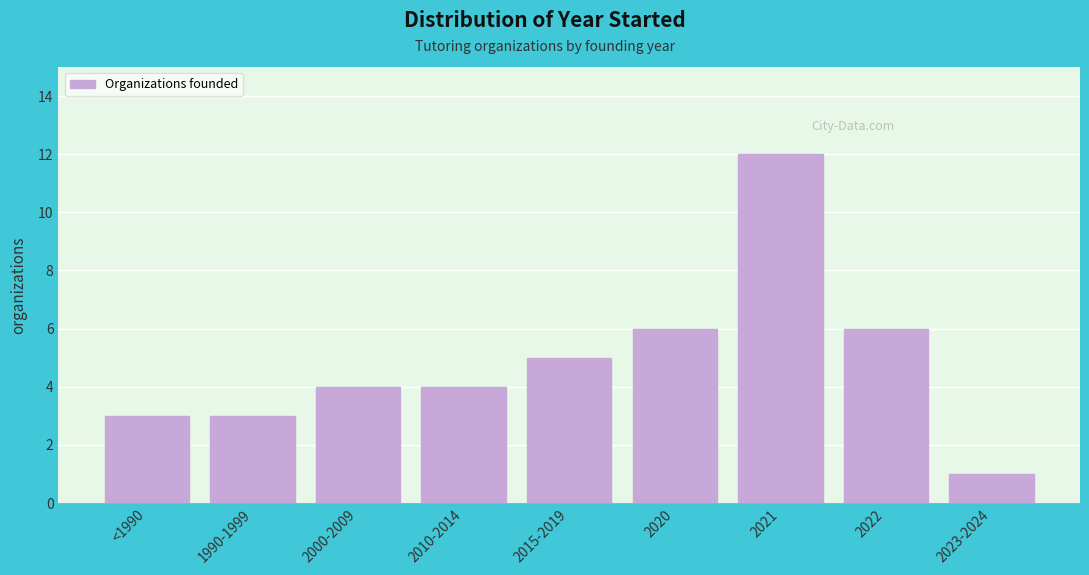

Reading left to right, what are all the values shown in this chart?

3	3	4	4	5	6	12	6	1